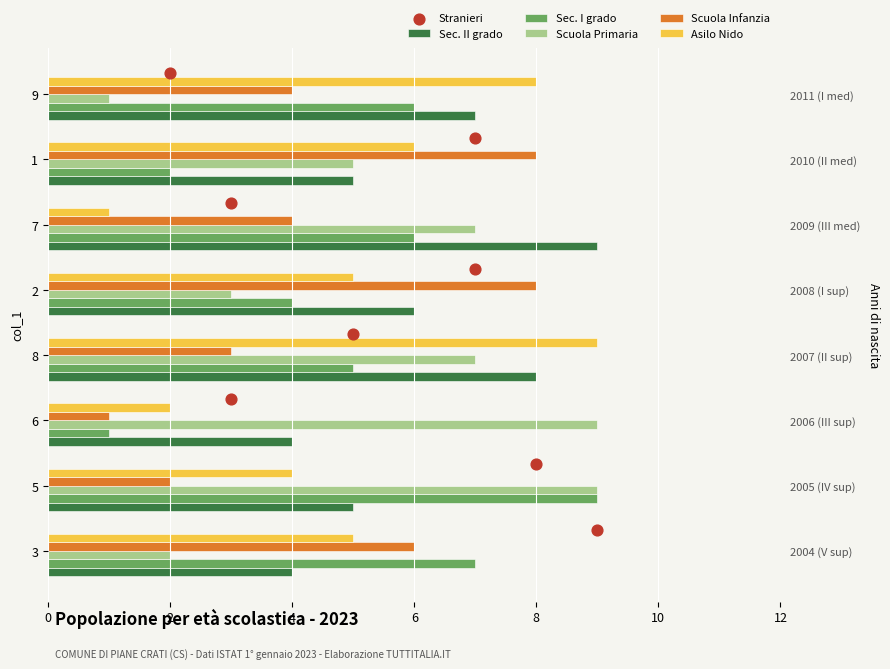

Which series has the widest spread of Y values?

Sec. I grado